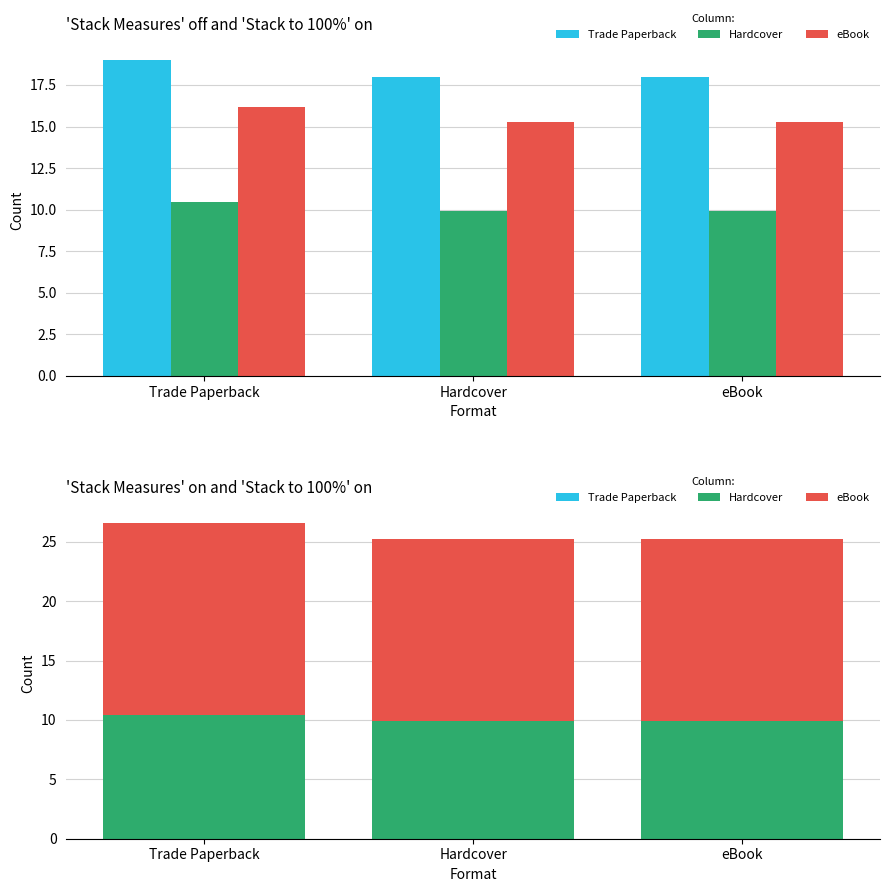

The Trade Paperback series shows 19.0 at Trade Paperback. True or false?

True